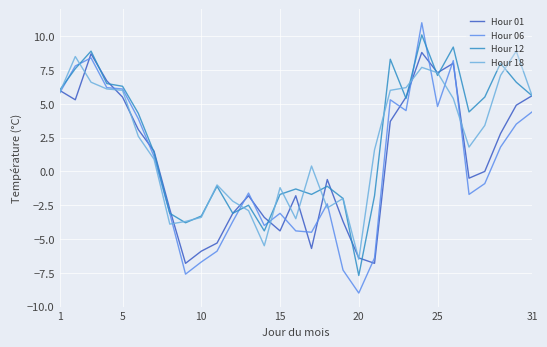

Which series has the largest total across all categories?

Hour 12